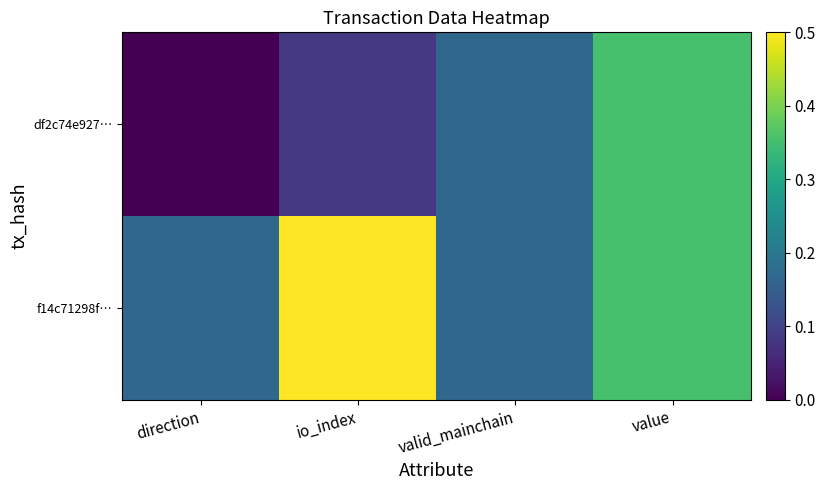

Between direction and valid_mainchain, which is larger?

valid_mainchain